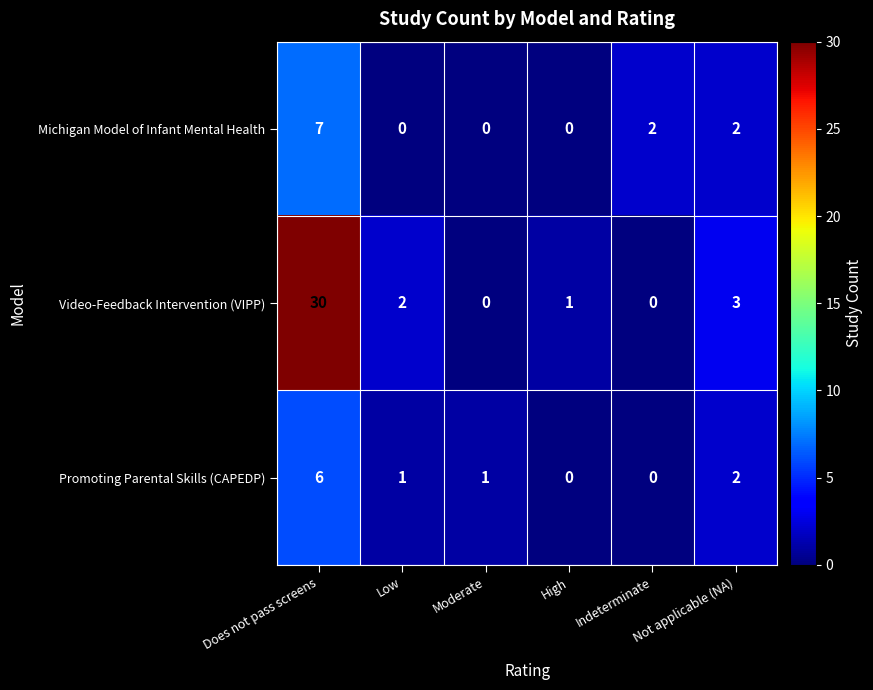

Is it true that Promoting Parental Skills (CAPEDP) equals 9 at Does not pass screens?

False